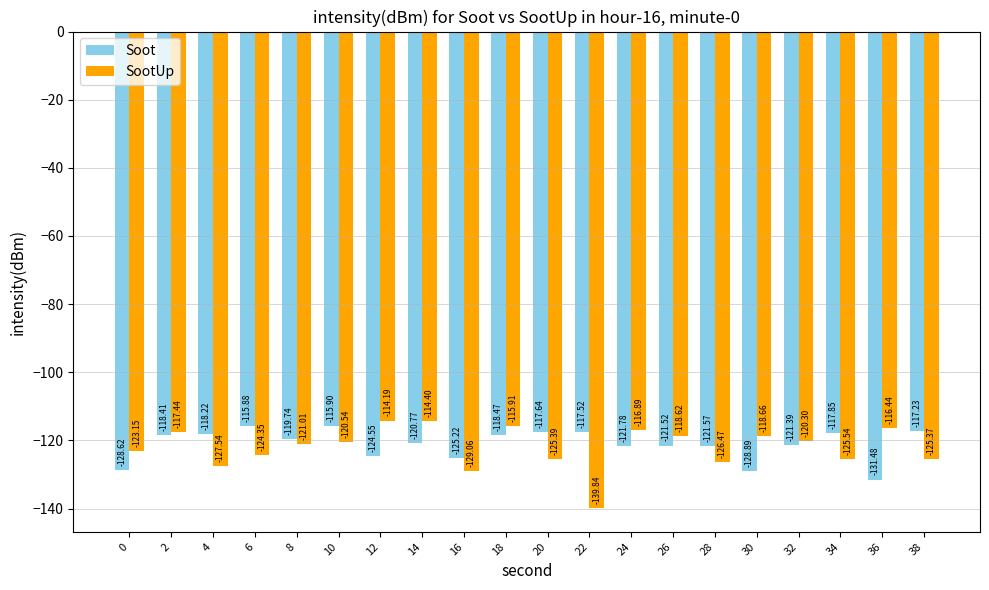

Which series changed the most between 22 and 28?

SootUp